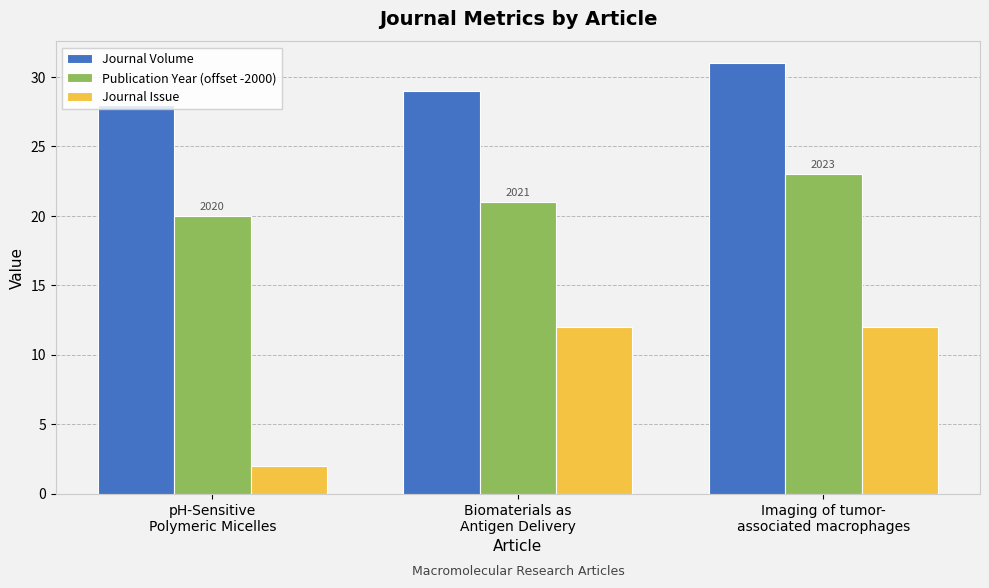

Rank the series by their average value, from highest to lowest.

Journal Volume, Publication Year (offset -2000), Journal Issue